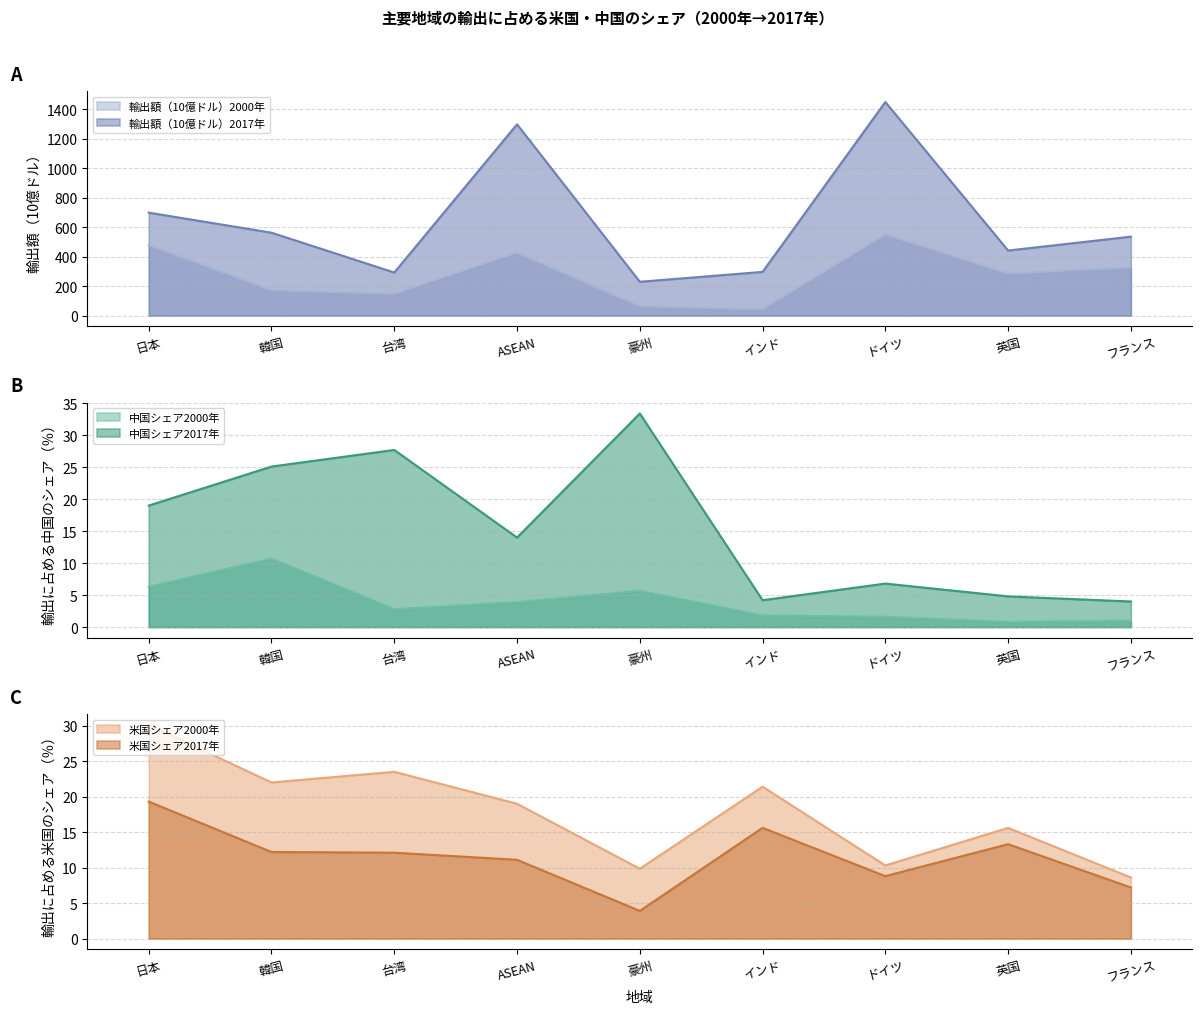

What is the value of the 輸出に占める米国のシェア2000 point at the 1st from the left?

30.1